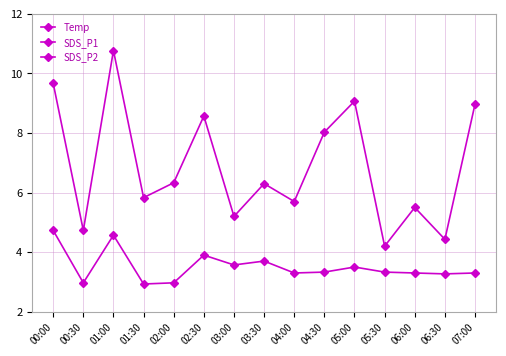

How many interior local valleys does the SDS_P1 series have?

6